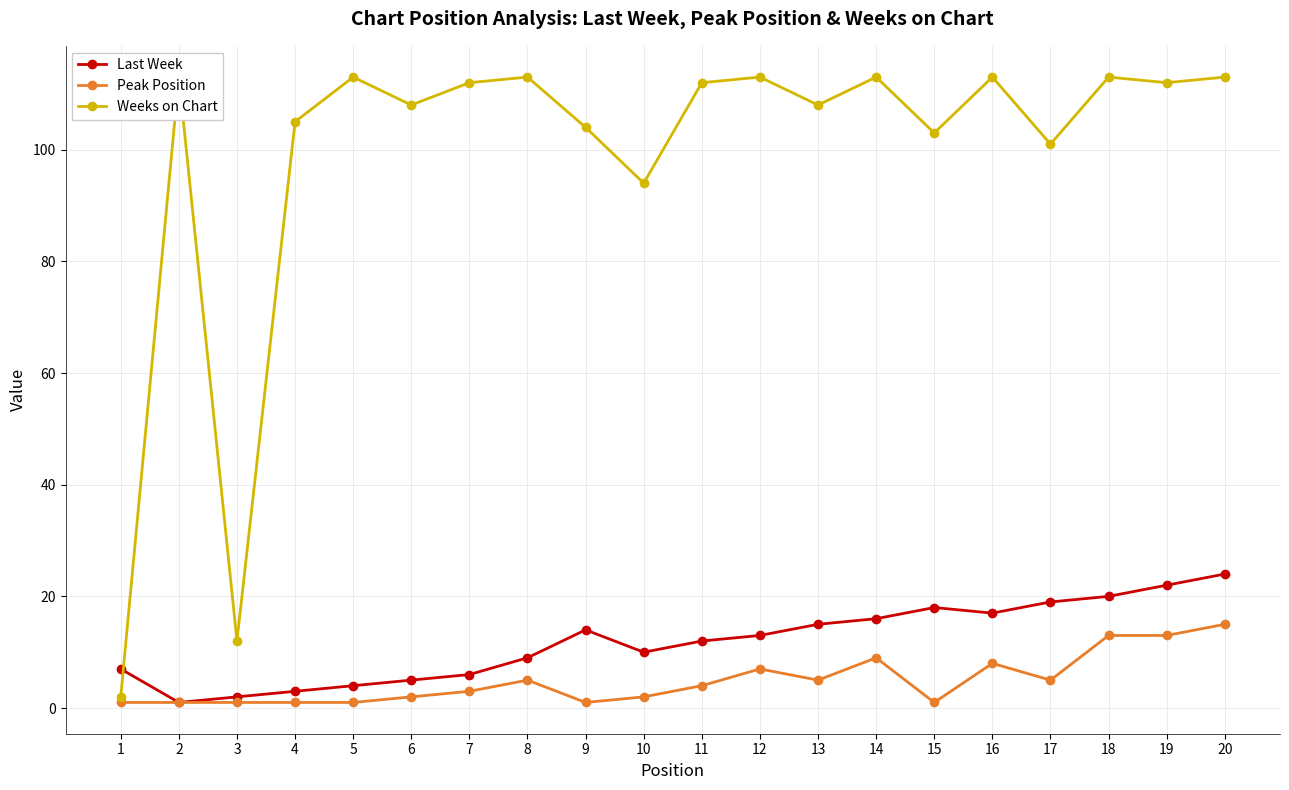

Which category has the highest value in the Last Week series?

20